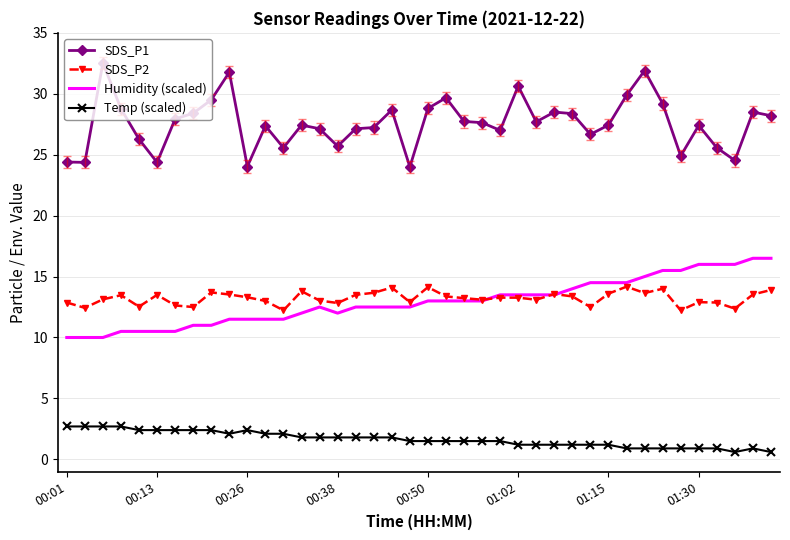

True or false: SDS_P2 and Temp (scaled) intersect in this chart.

False